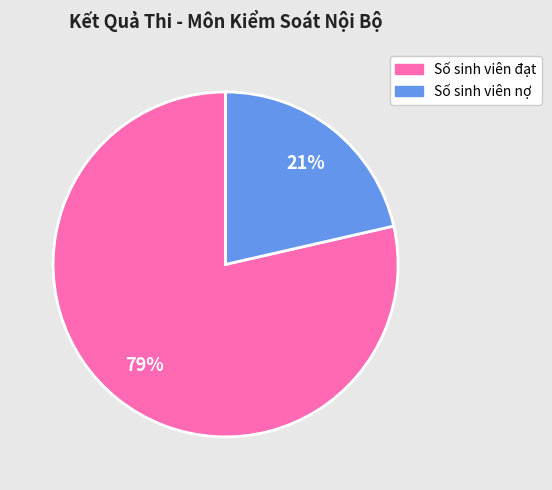

Combined, do Số sinh viên đạt and Số sinh viên nợ account for over 50%?

Yes